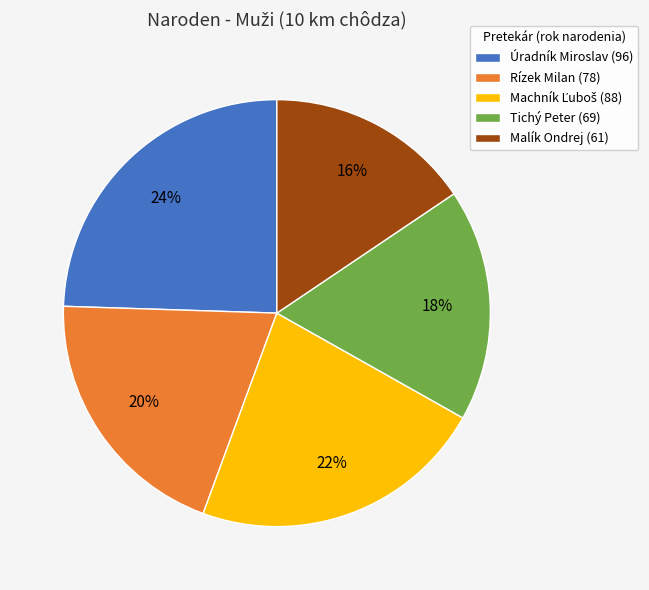

To the nearest percent, what is the average slice percentage?

20%